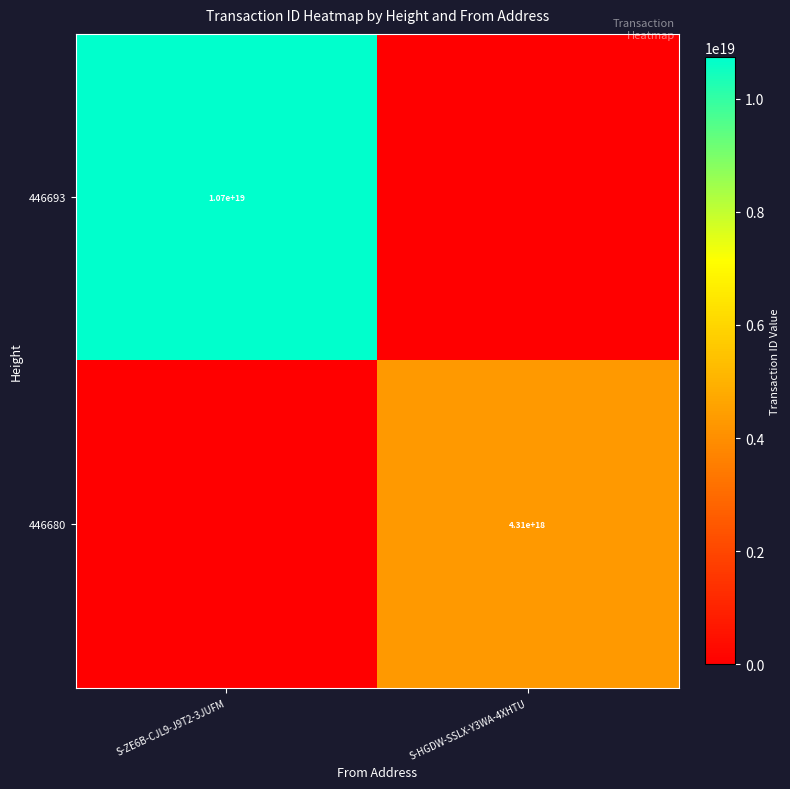

What is the total value across all series at S-ZE6B-CJL9-J9T2-3JUFM?

10727400897154390016